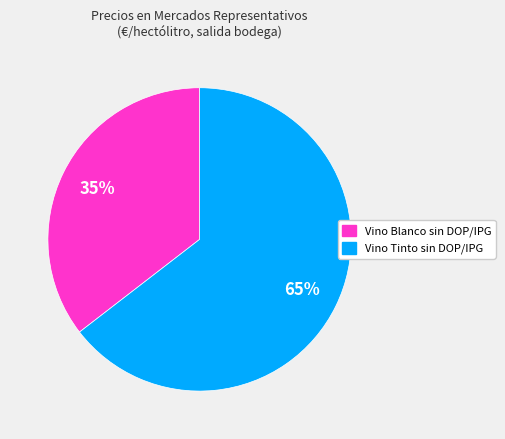

To the nearest percent, what is the average slice percentage?

50%